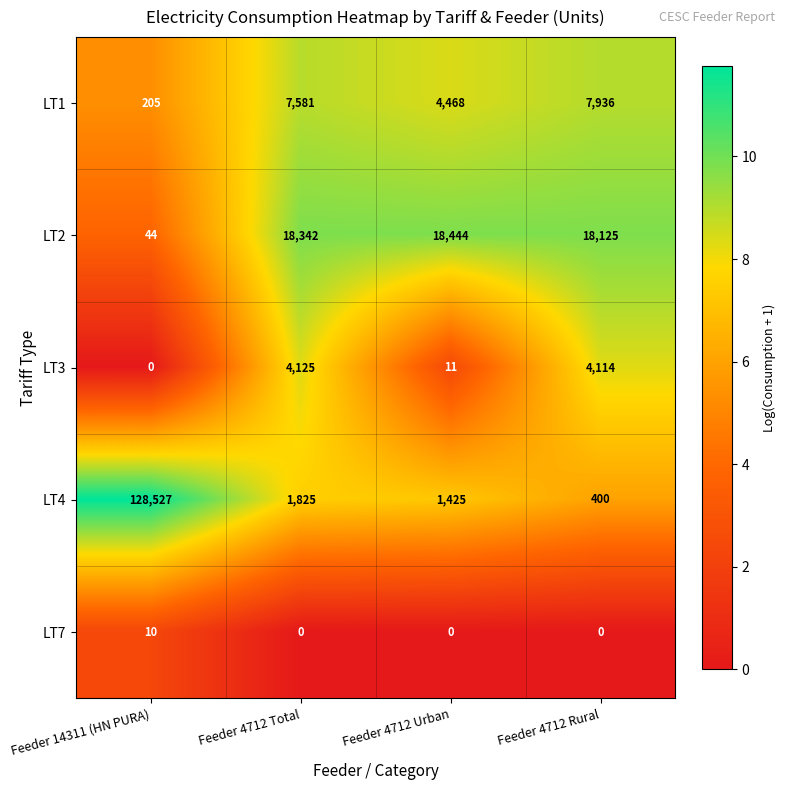

At which label does LT4 reach its peak?

Feeder 14311 (HN PURA)